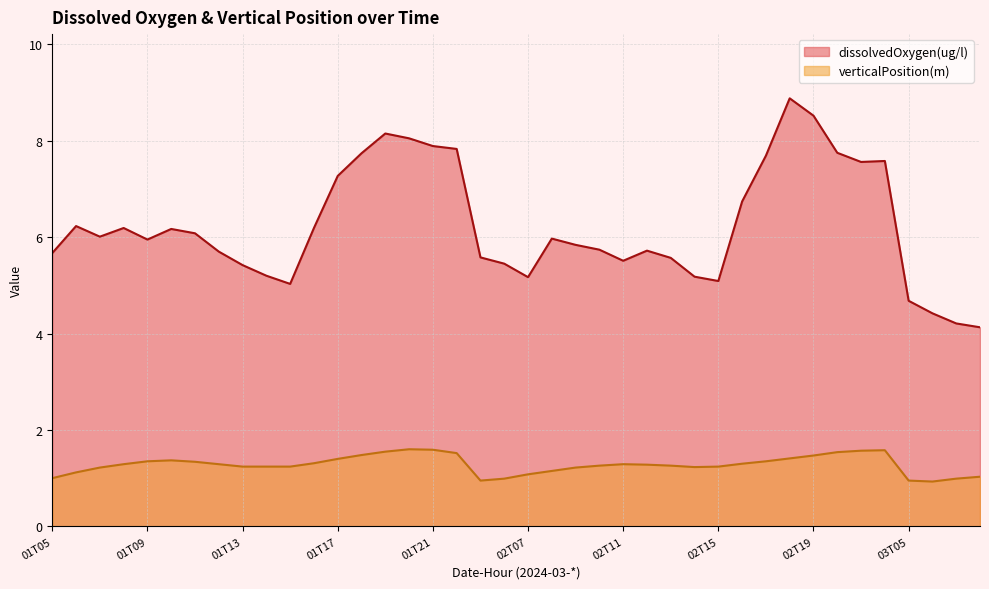

What are all the series names shown in the legend?

dissolvedOxygen(ug/l), verticalPosition(m)